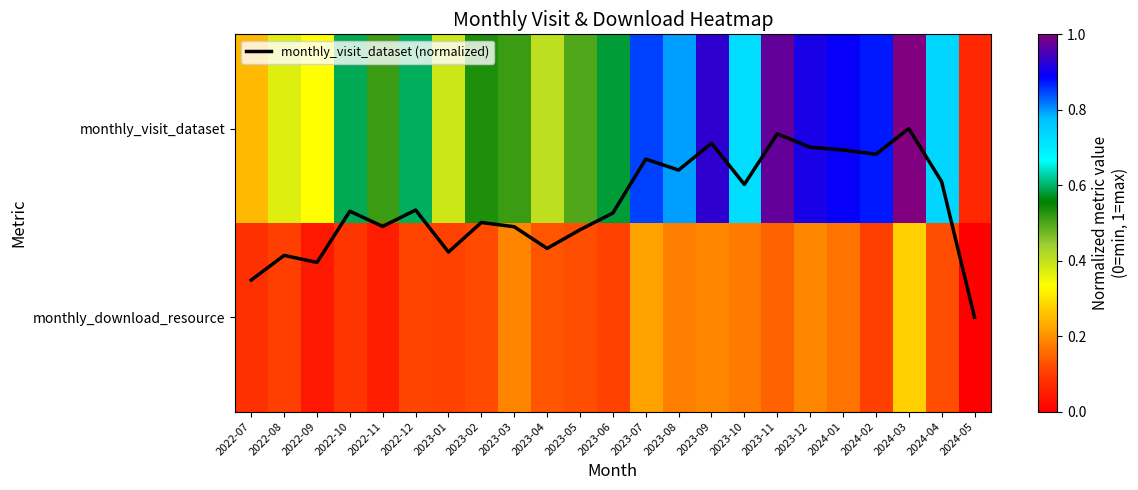

List the labels in order of monthly_visit_dataset (normalized) value, smallest first.

2024-05, 2022-07, 2022-09, 2022-08, 2023-01, 2023-04, 2023-05, 2023-03, 2022-11, 2023-02, 2023-06, 2022-10, 2022-12, 2023-10, 2024-04, 2023-08, 2023-07, 2024-02, 2024-01, 2023-12, 2023-09, 2023-11, 2024-03